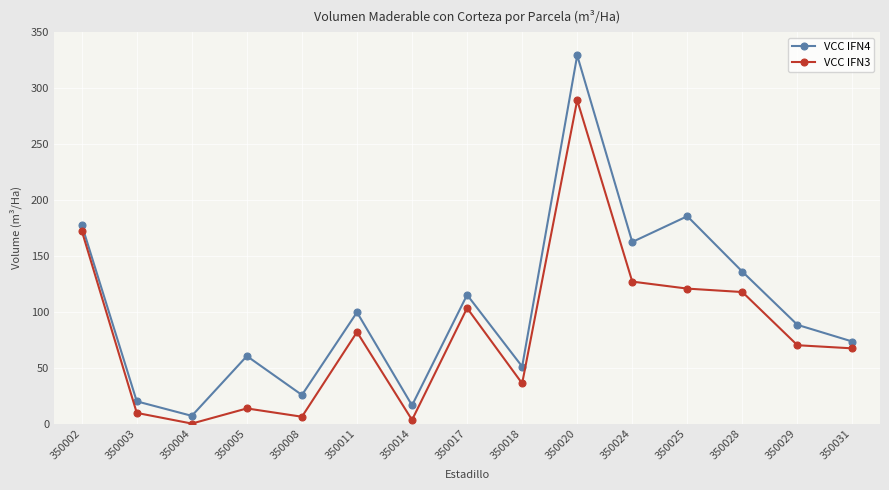

Which label corresponds to the largest value in the chart?

350020